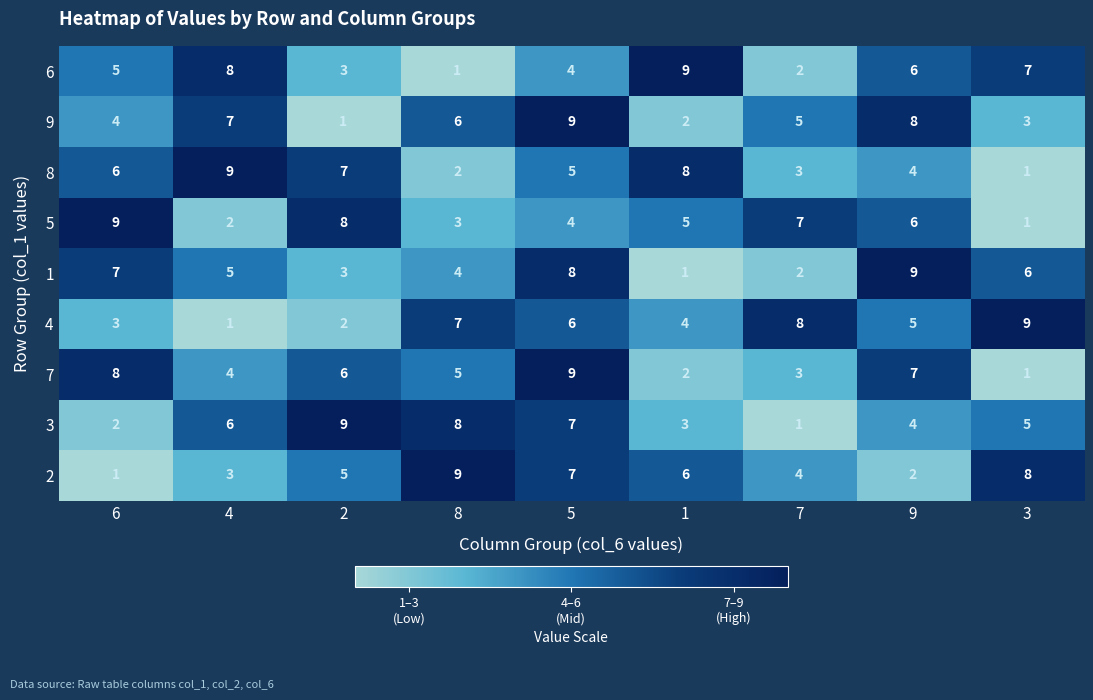

What is the minimum value shown in the chart?

1